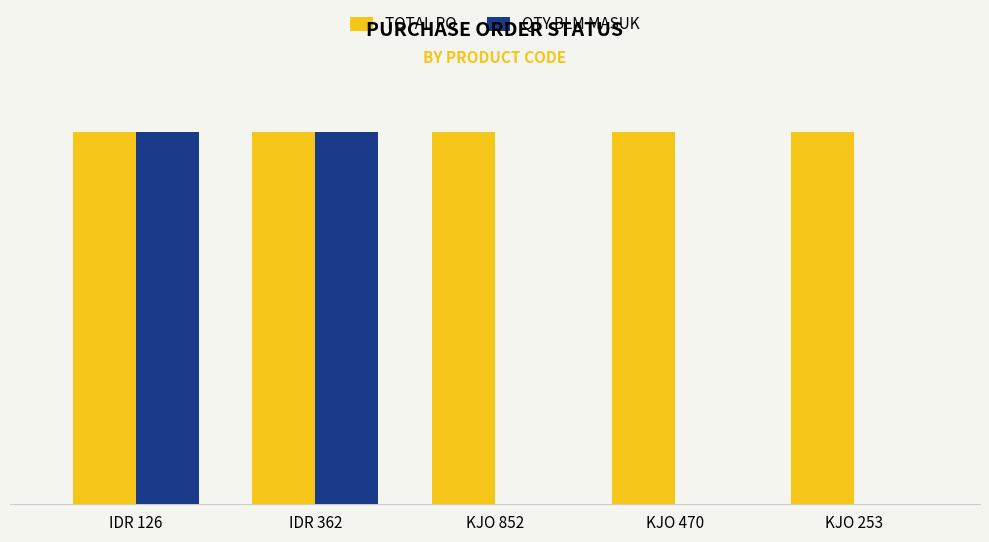

What is the total value across all series at KJO 852?

36